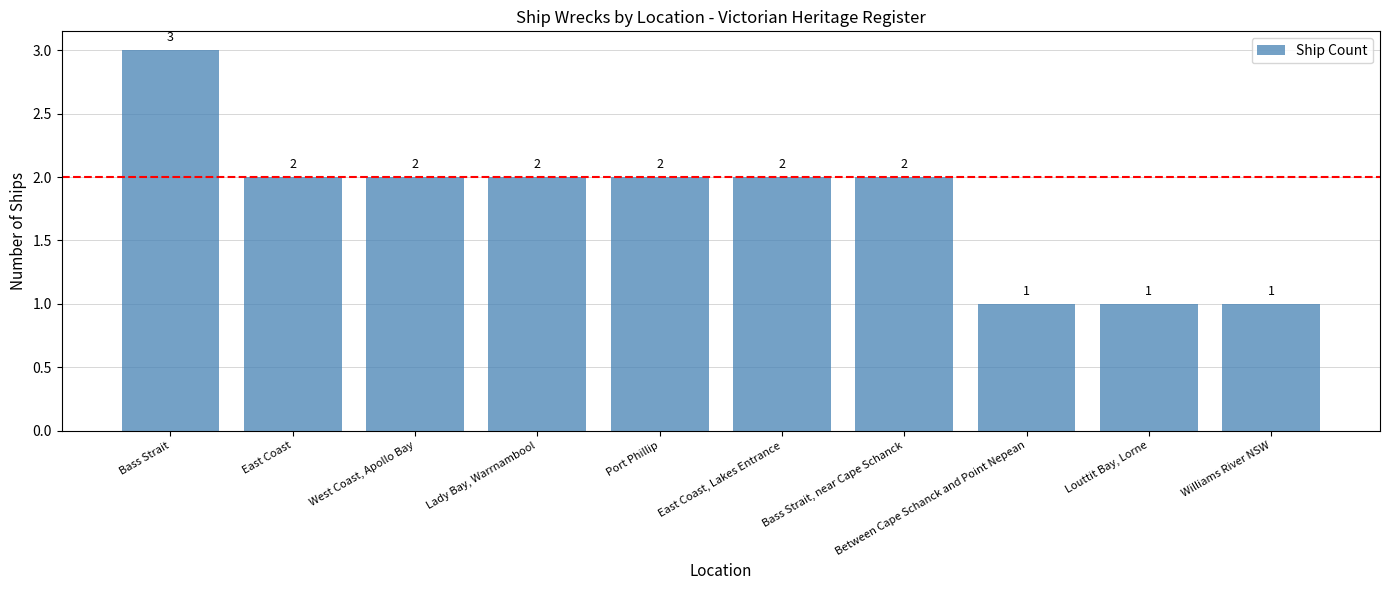

What is the value of the 3rd bar from the left?

2